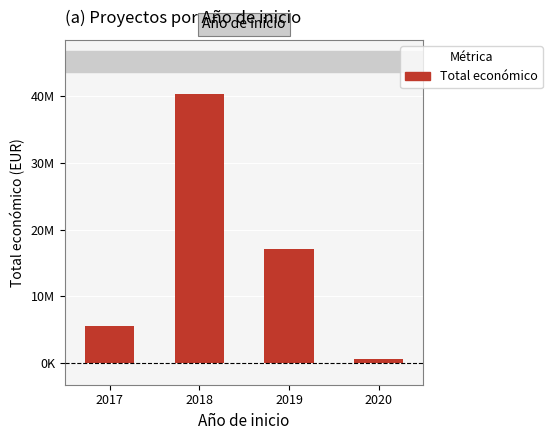

Are the bars horizontal?

No